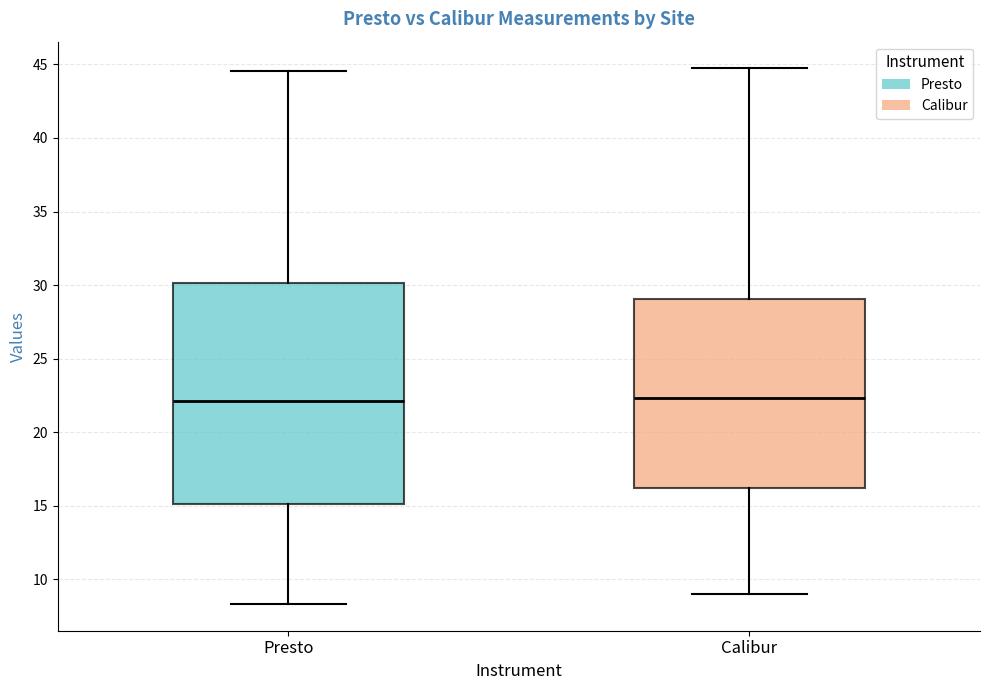

Comparing the boxes themselves (not the whiskers), which one is the tallest?

Presto